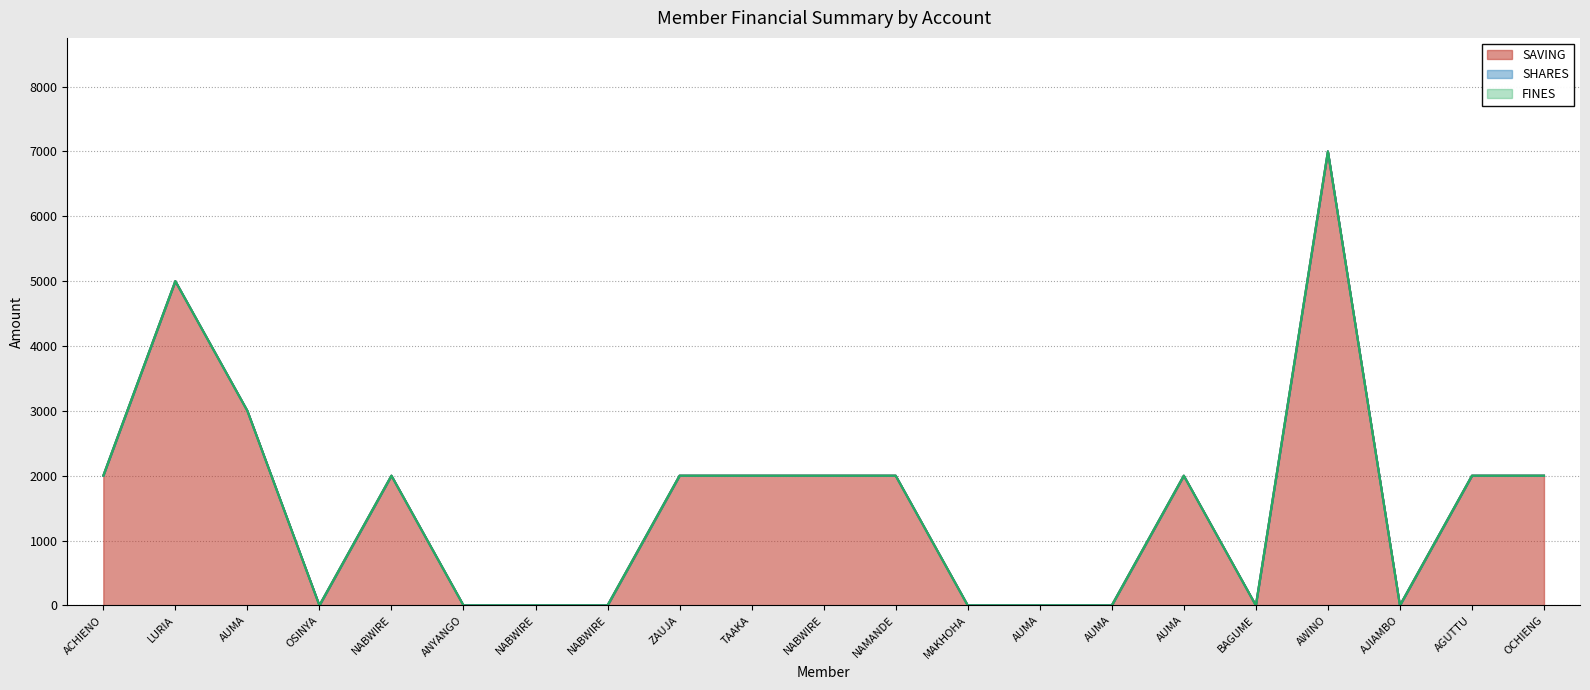

Does the chart display data point markers on the line(s)?

No